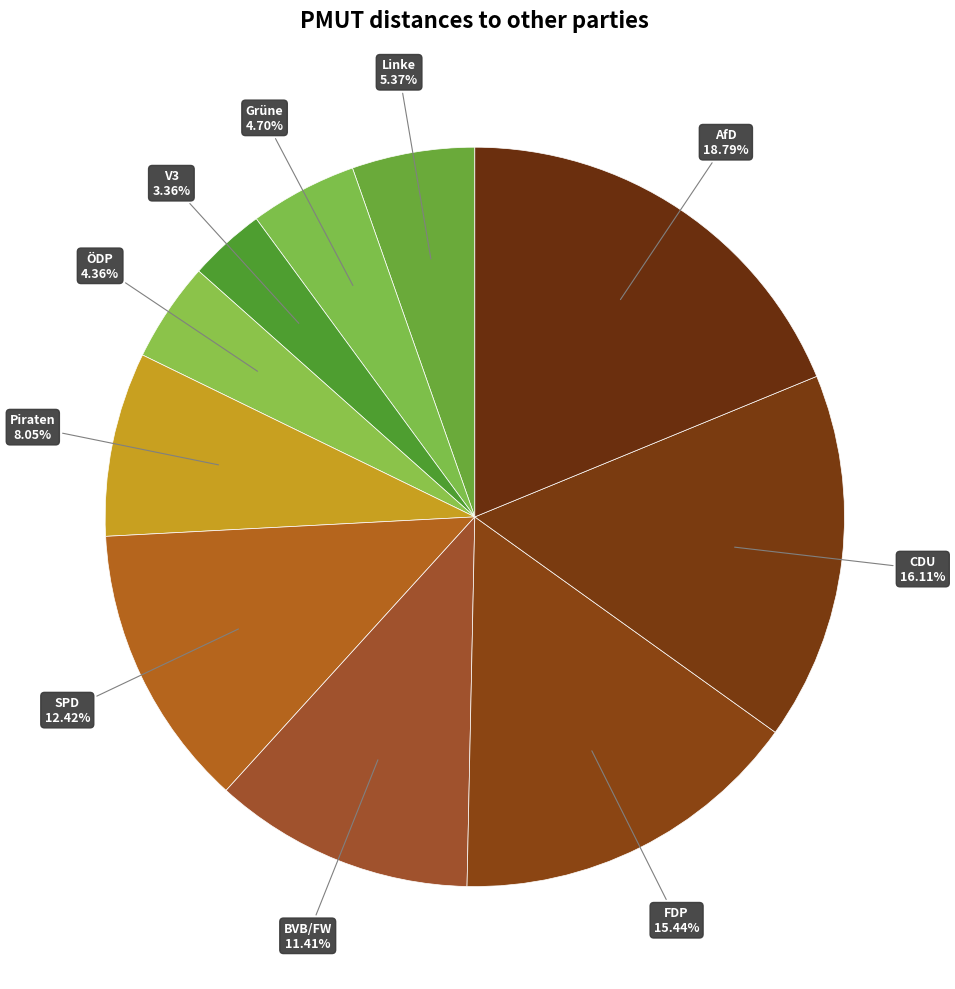

Is it true that BVB/FW is 6% of the pie?

False